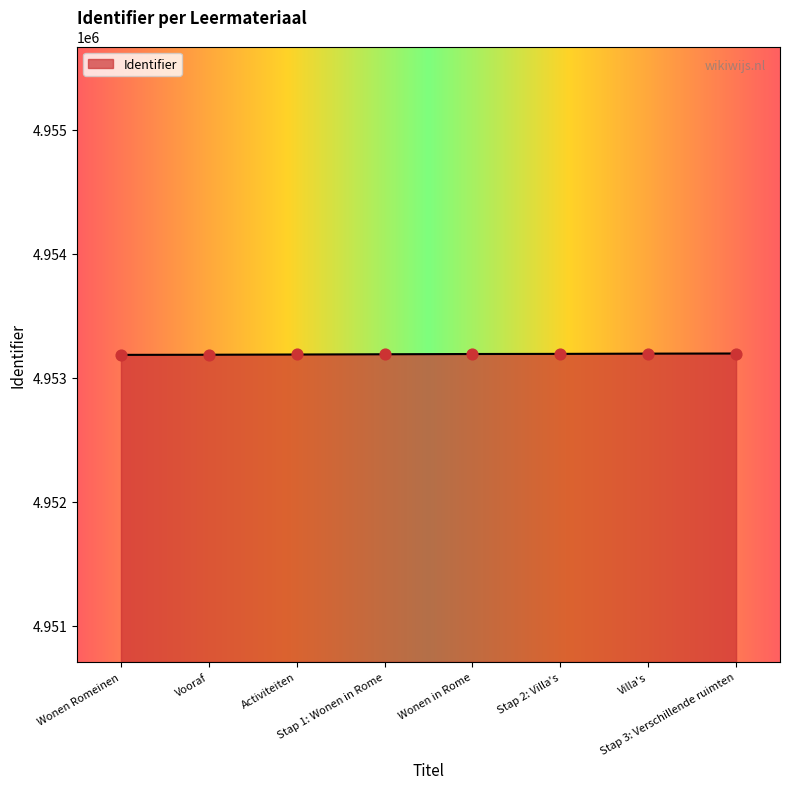

What is the minimum value shown in the chart?

4953184